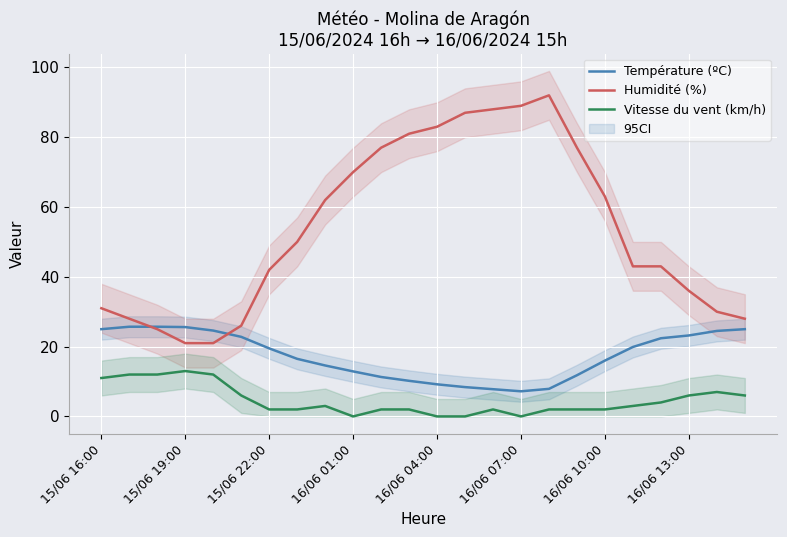

True or false: Température (ºC) has more than 0 interior local peaks.

False